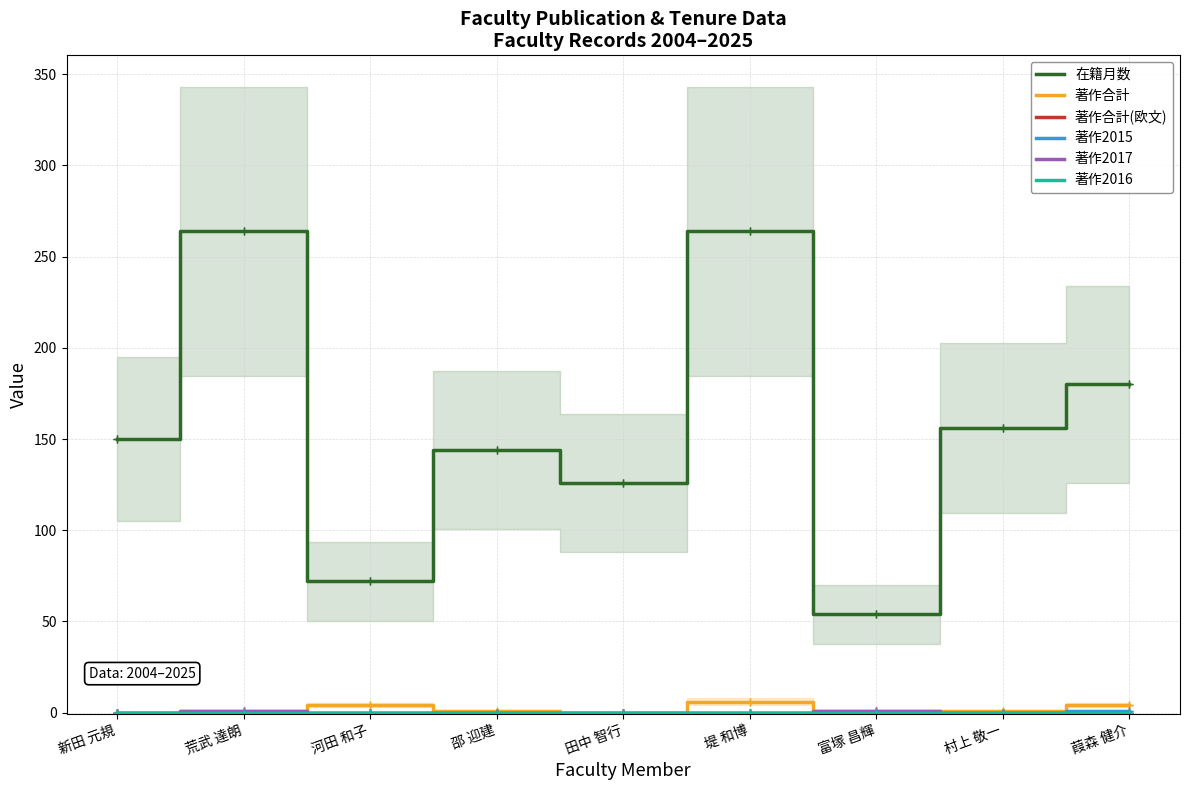

True or false: 在籍月数 and 著作合計(欧文) cross at least once.

False